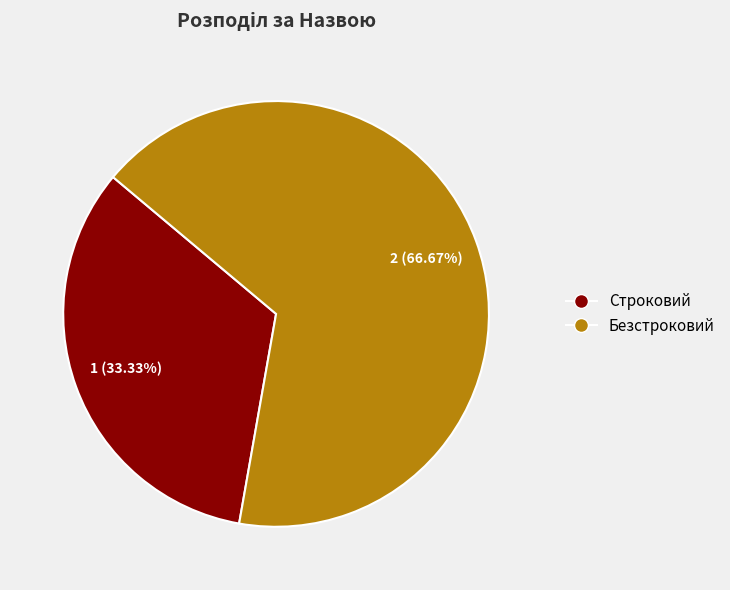

The Безстроковий slice represents 67% of the pie. True or false?

True